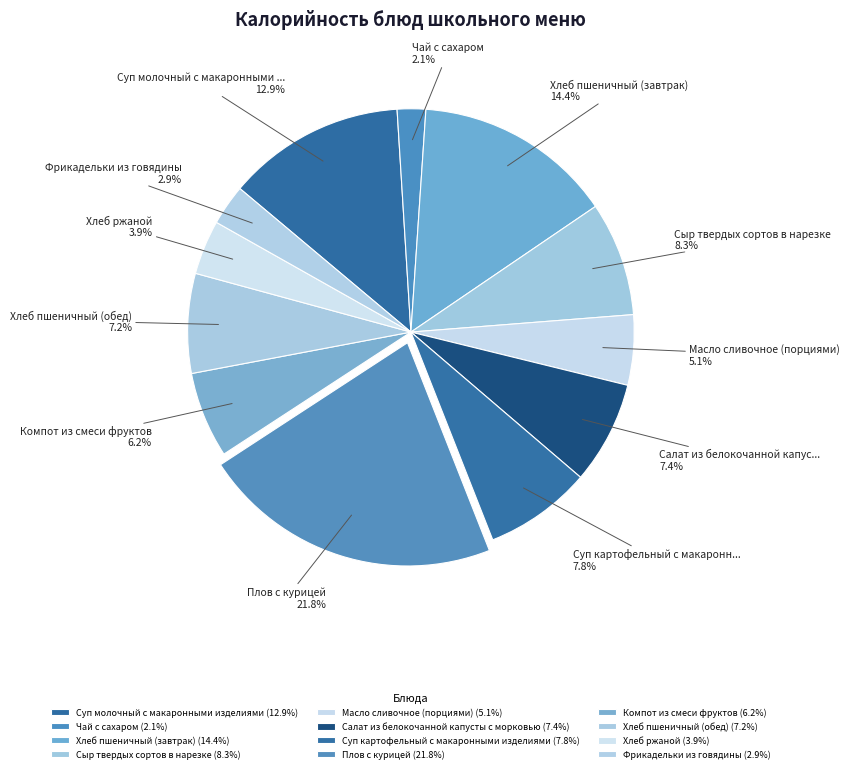

Approximately how many times larger is the value at Компот из смеси фруктов compared to Сыр твердых сортов в нарезке?

0.8